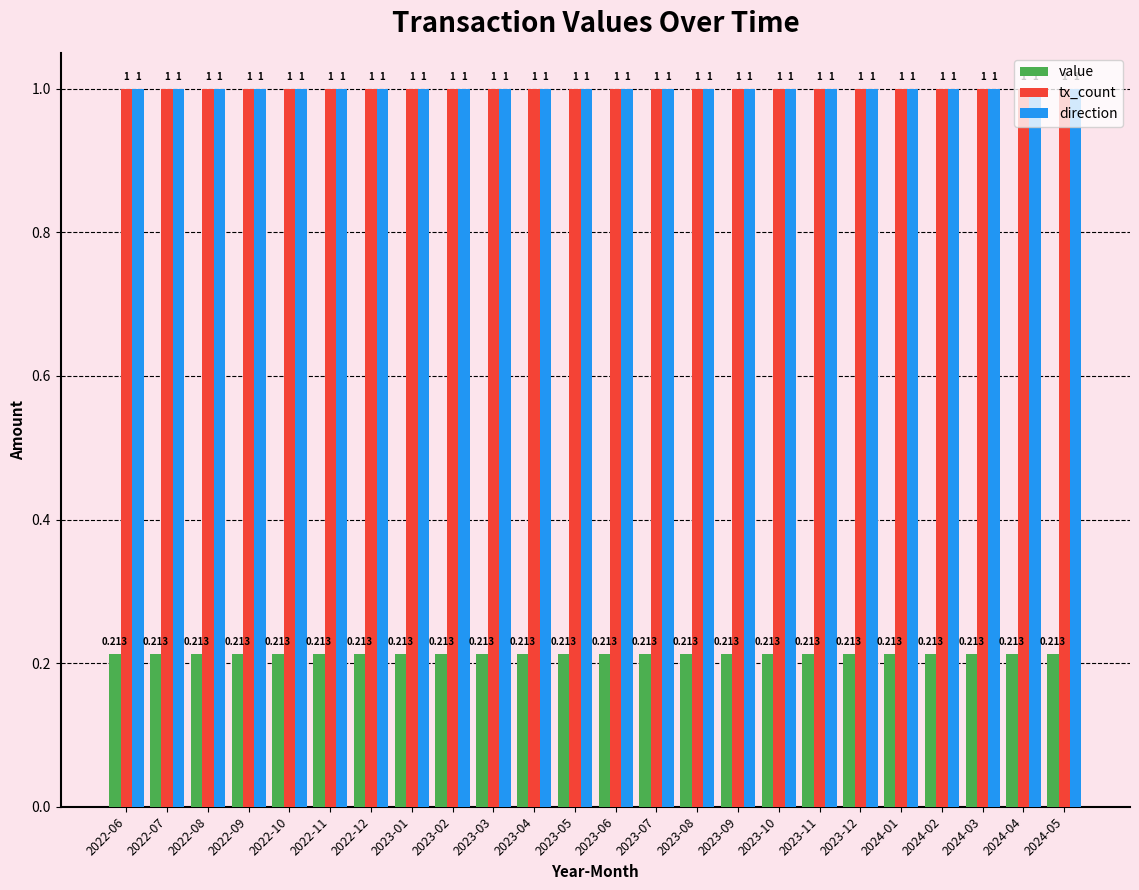

What position from the right is 2022-07?

23